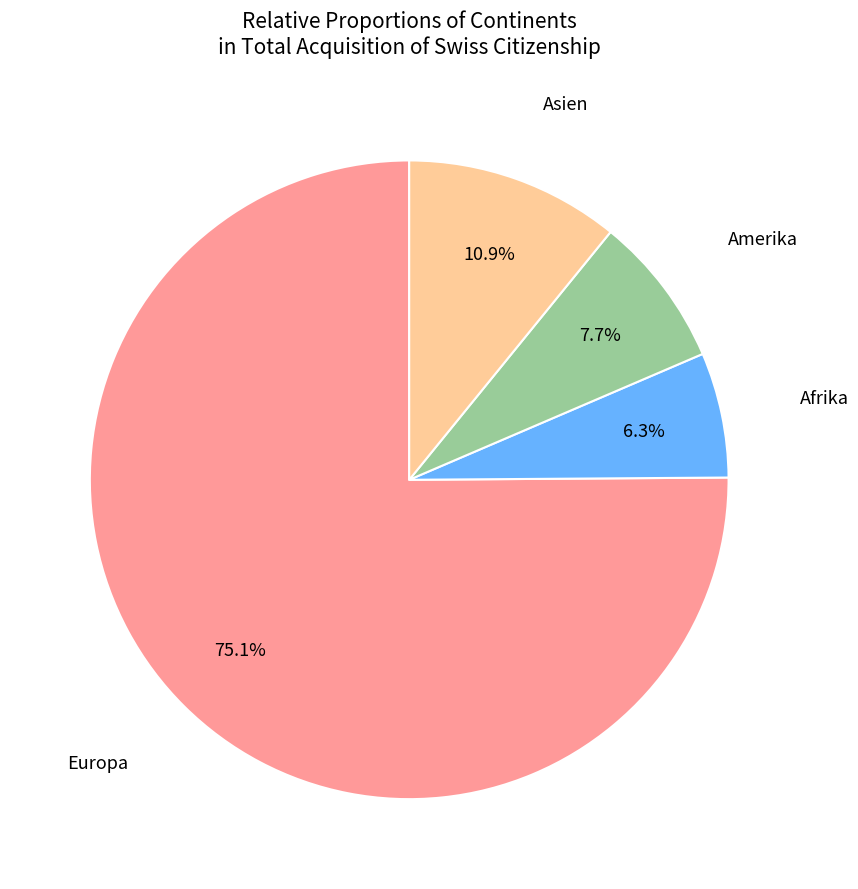

What percentage do Amerika and Afrika together represent?

14.0%